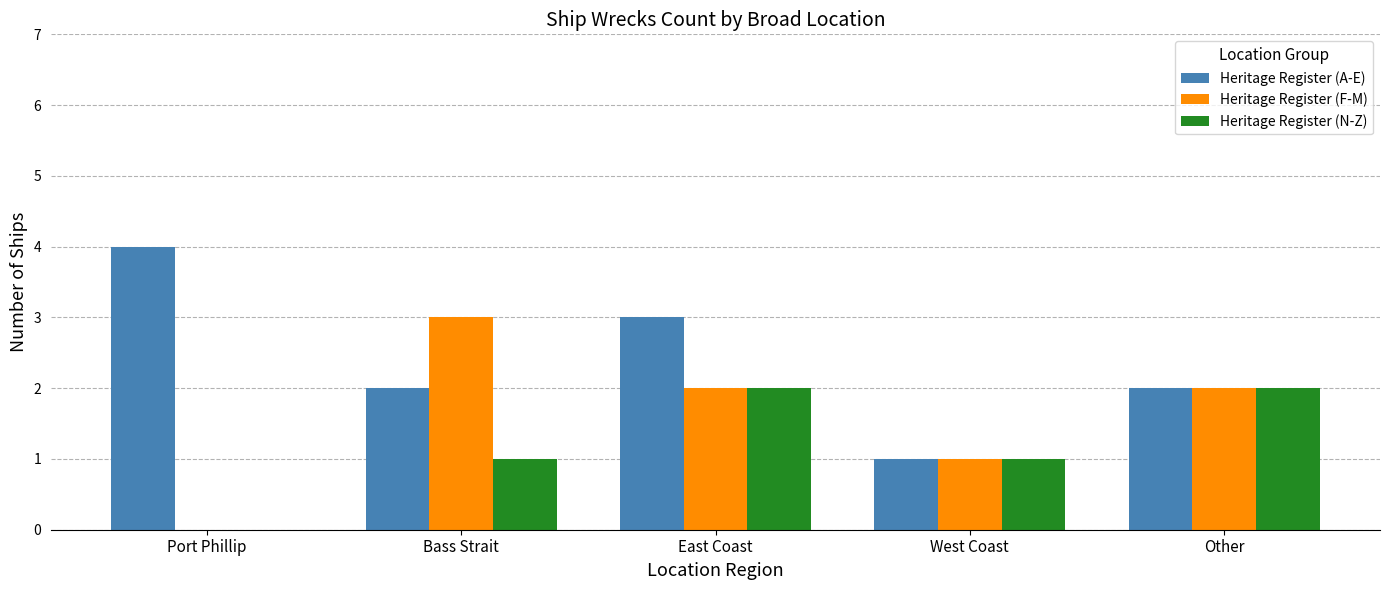

What is the total value across all series at Other?

6